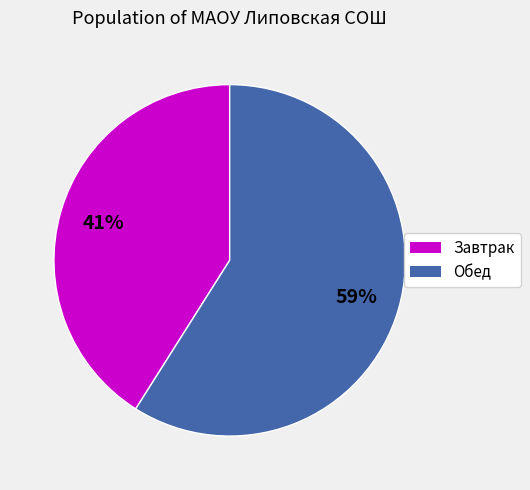

Is there a majority slice in this chart?

Yes